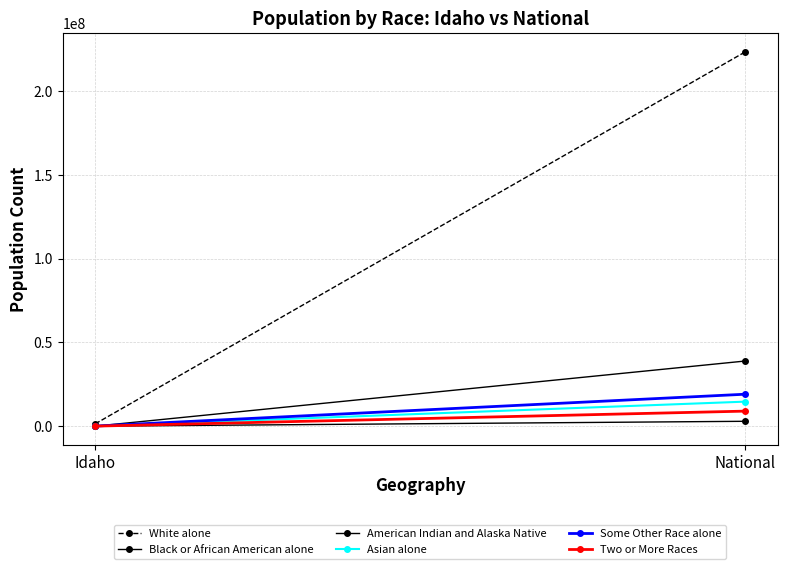

List the labels in order of Black or African American alone value, smallest first.

Idaho, National